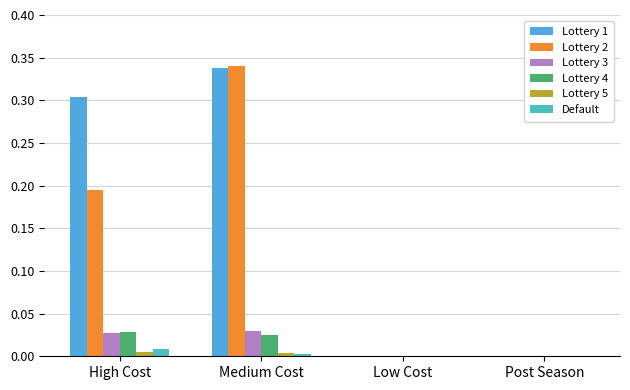

Count the number of categories in the chart.

4